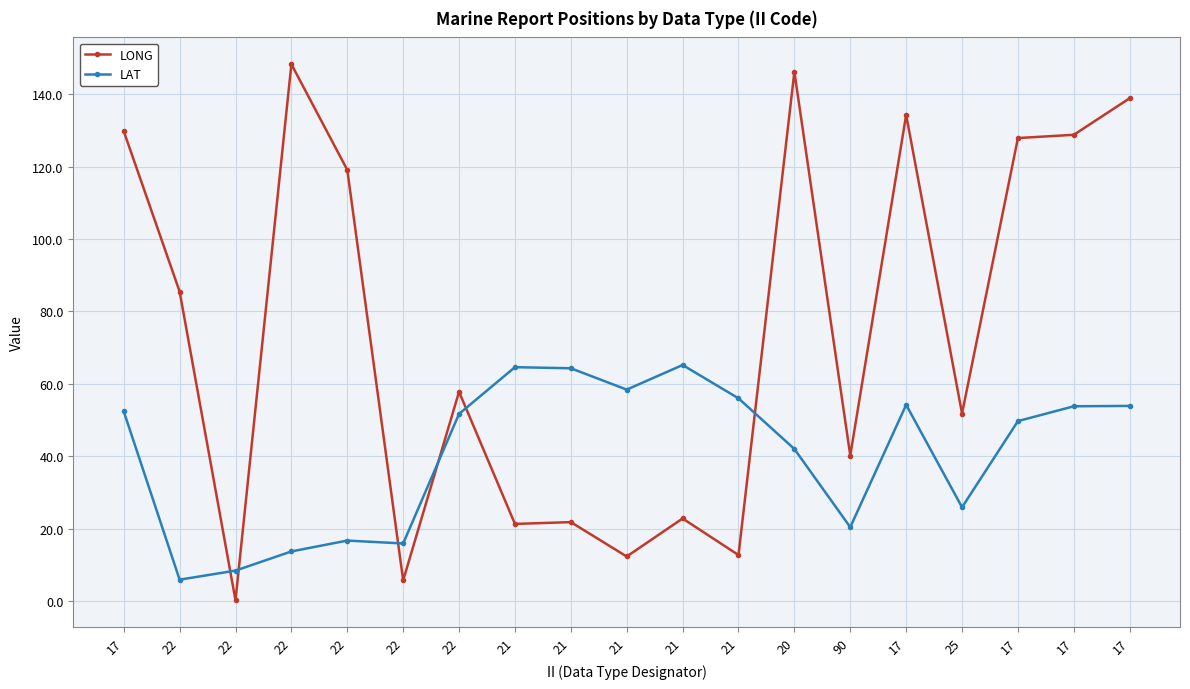

Reading left to right, list all the values displayed in this chart.

LONG: 129.8	85.5	0.2	148.3	119.1	5.7	57.8	21.3	21.8	12.3	22.8	12.7	146.2	40.2	134.3	51.8	127.9	128.8	138.9
LAT: 52.4	5.9	8.4	13.7	16.7	15.9	51.7	64.6	64.3	58.4	65.2	56.0	42.0	20.4	54.2	25.9	49.7	53.8	53.9